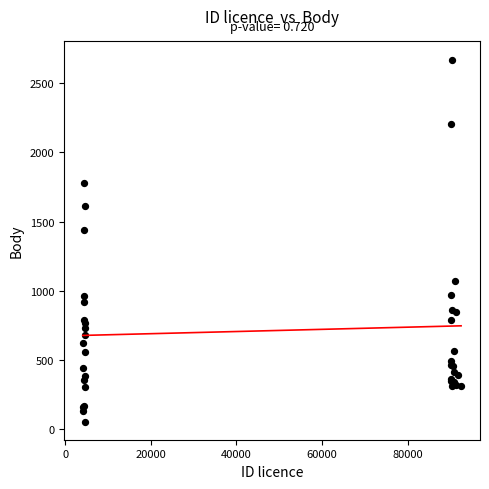

What Y value in the scatter plot is closest to 1362?

1437